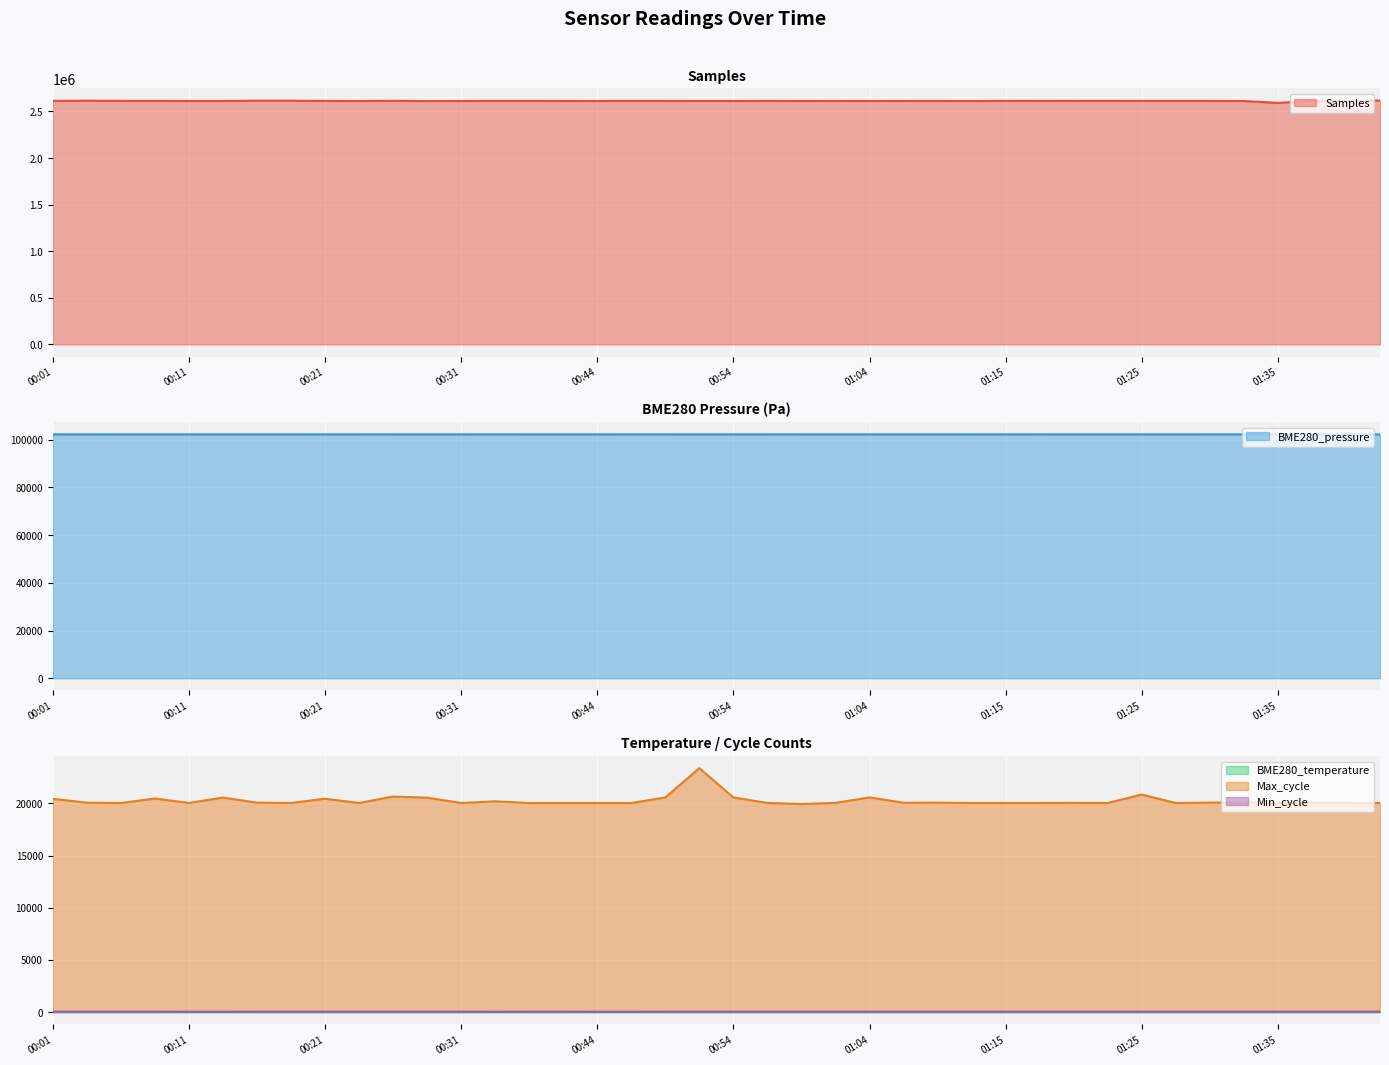

What is the total value across all series at 00:26?

2736690.6